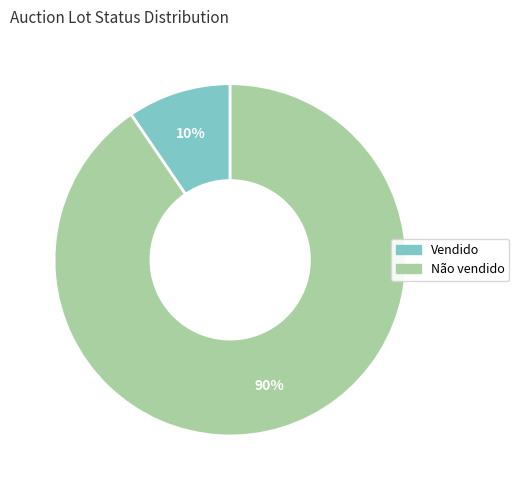

Is the sum of Vendido and Não vendido greater than half?

Yes